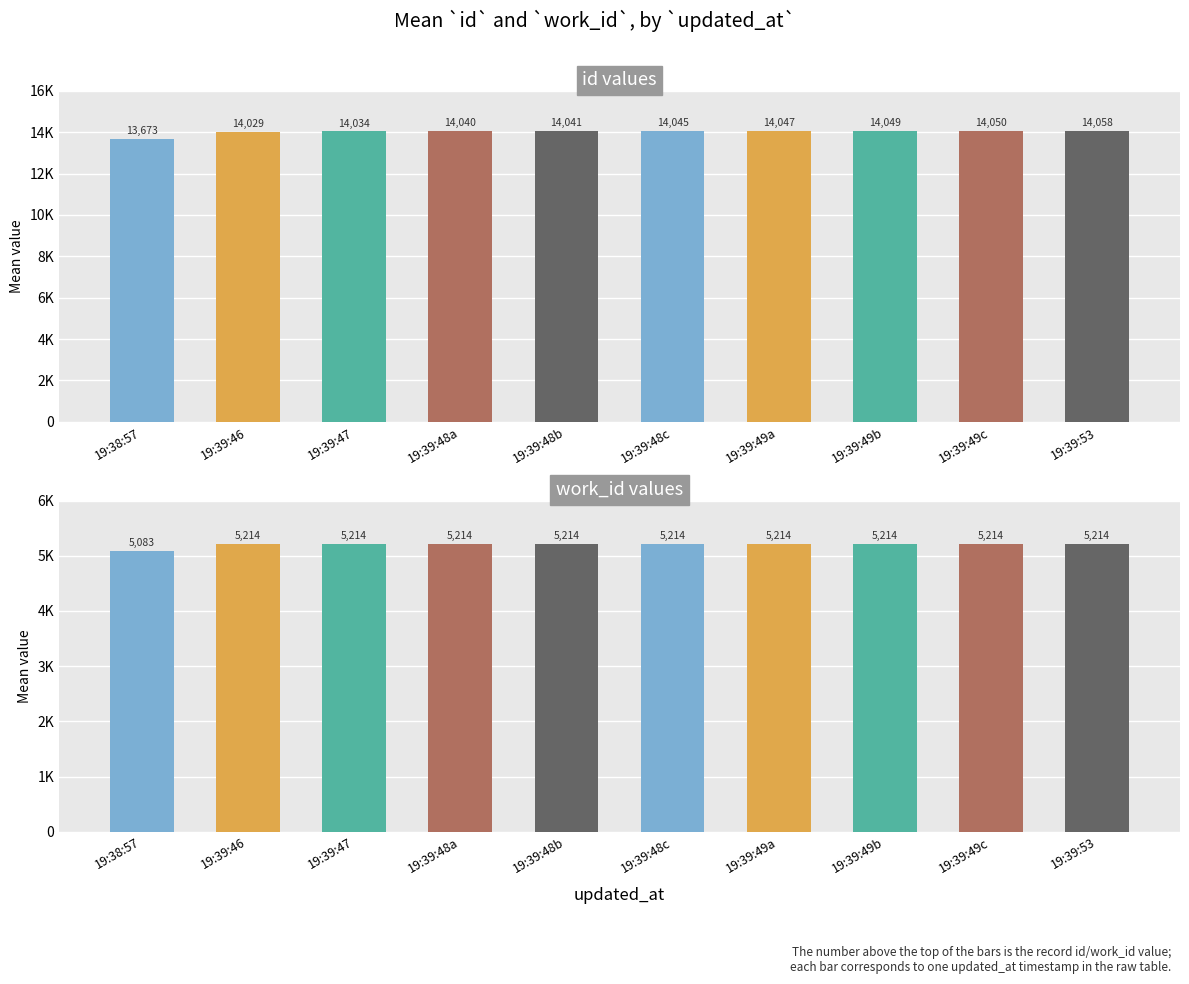

Is the value of work_id values at 19:39:49c greater than the value of id values at 19:39:53?

No